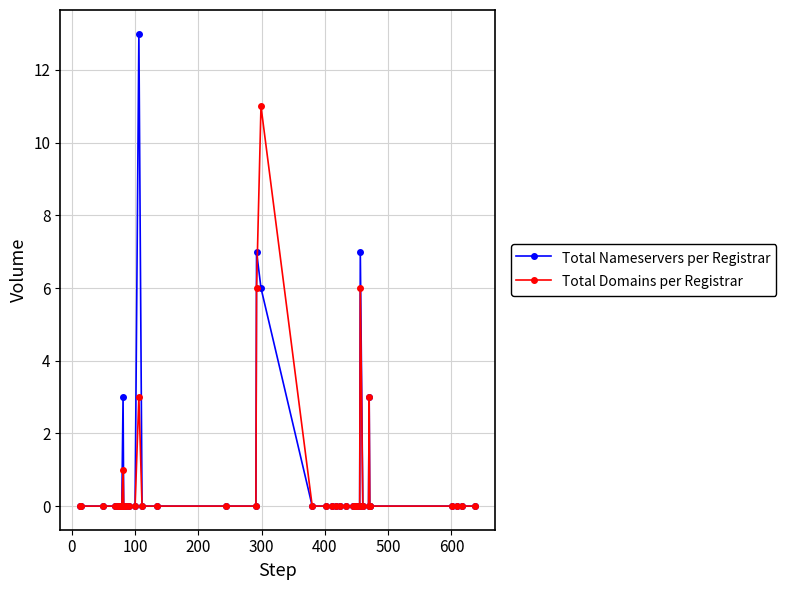

Which series has the largest range (max minus min)?

Total Nameservers per Registrar